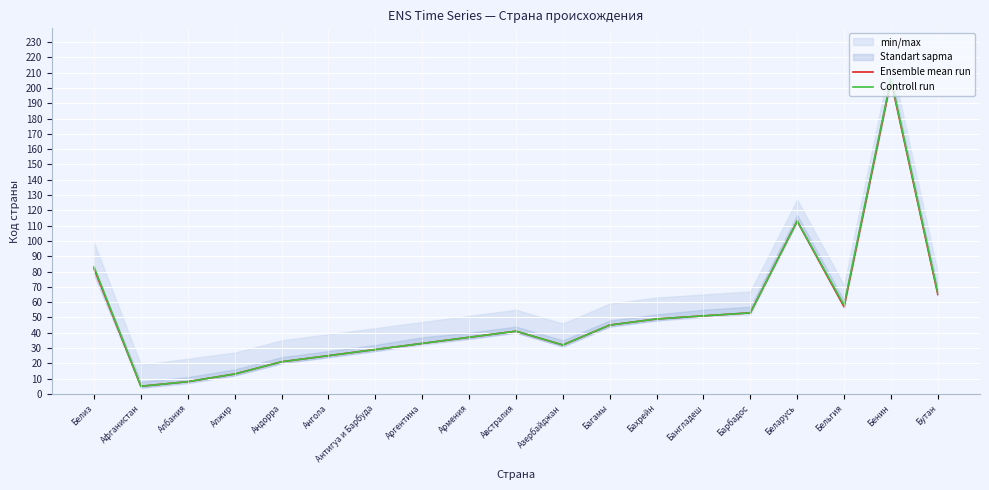

Where does the Controll run series first go above 41?

Белиз